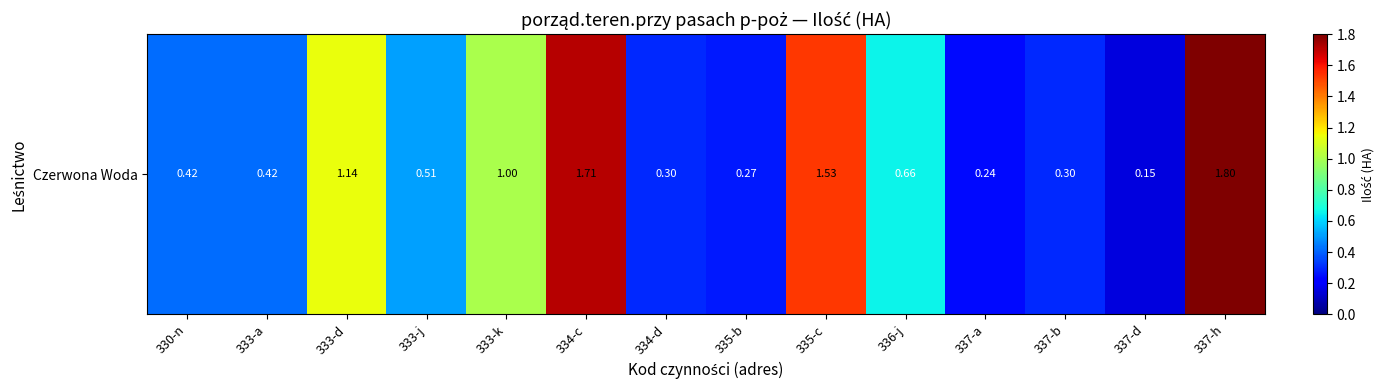

The chart shows a value of 0.1 at 337-a. True or false?

False